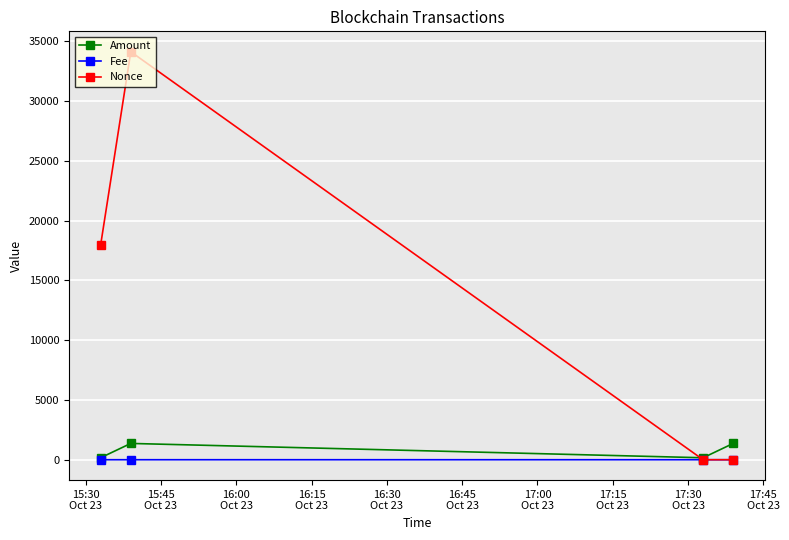

True or false: Amount has more than 0 interior local peaks.

True